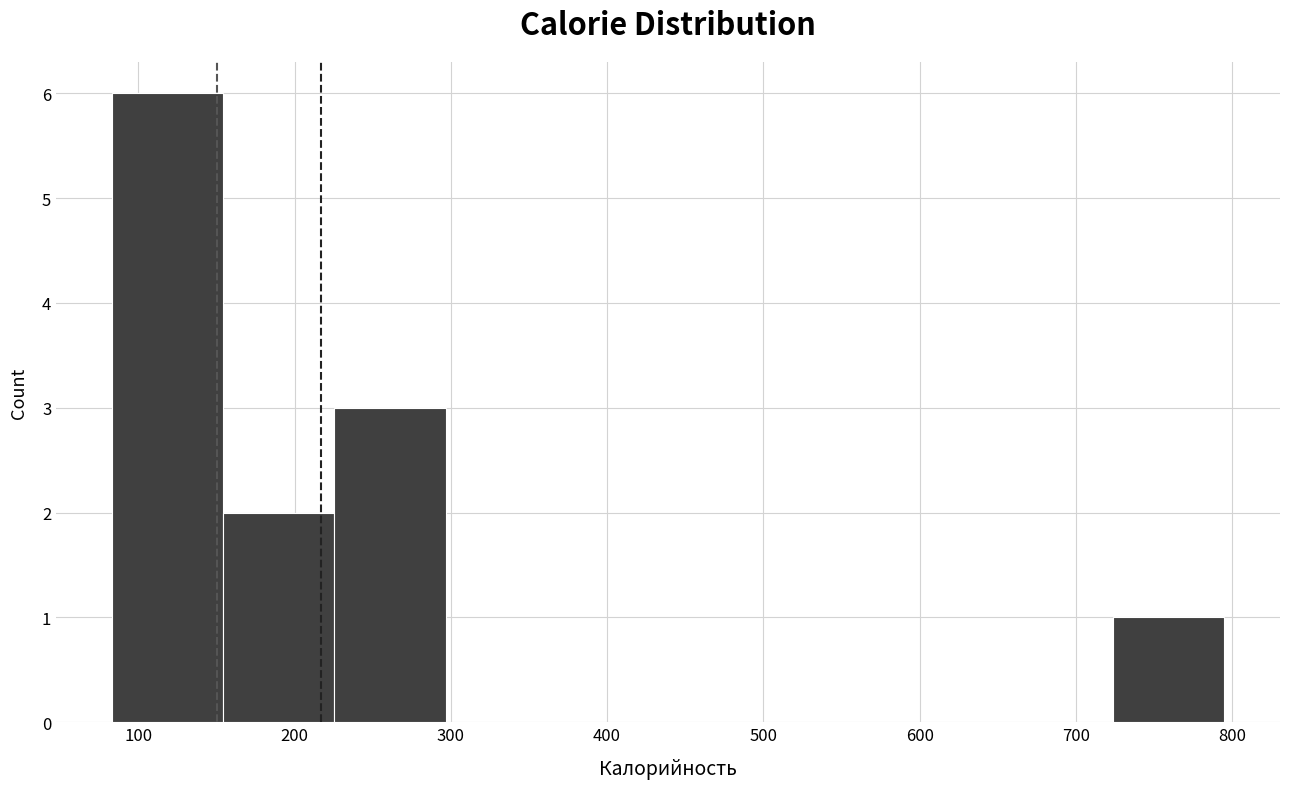

Reading left to right, list every bar in this chart as the range it spans on the x-axis followed by its height. Neither the bar edges nor the heights are printed on the chart, so give them approximately, as read against the axes.

80 to 150: 6
150 to 230: 2
230 to 300: 3
300 to 370: 0
370 to 440: 0
440 to 510: 0
510 to 580: 0
580 to 650: 0
650 to 720: 0
720 to 800: 1